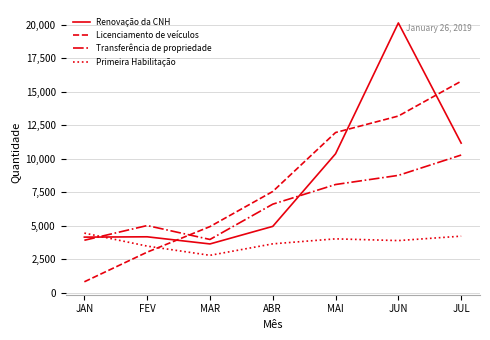

What is the difference between the maximum and minimum values in the Primeira Habilitação series?

1659